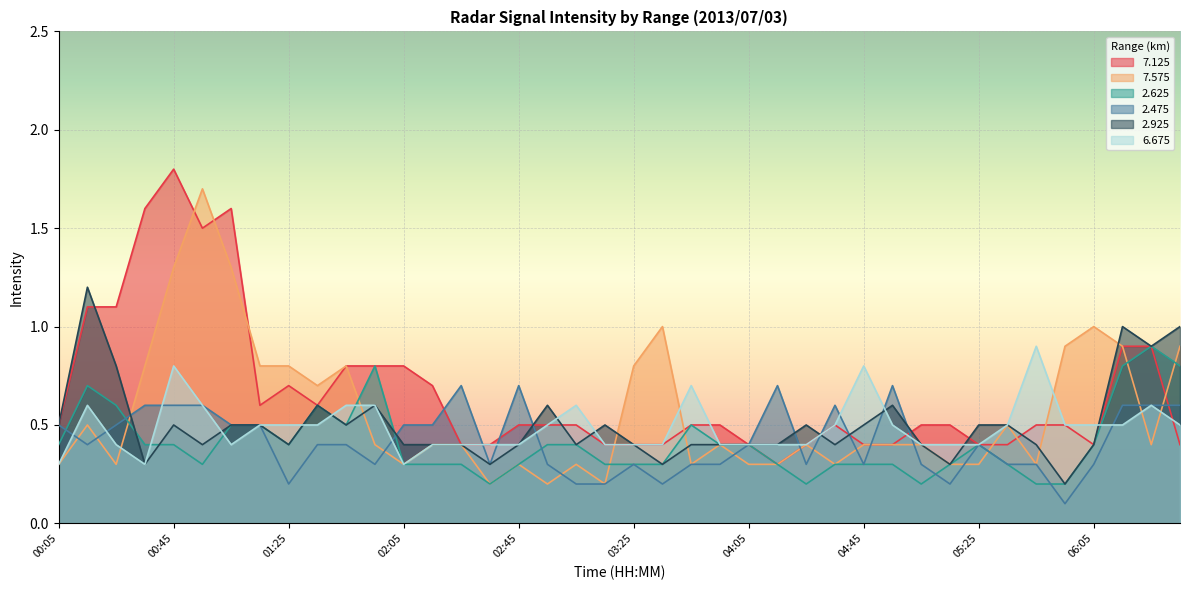

The   7.125 series shows 0.4 at 04:05. True or false?

True